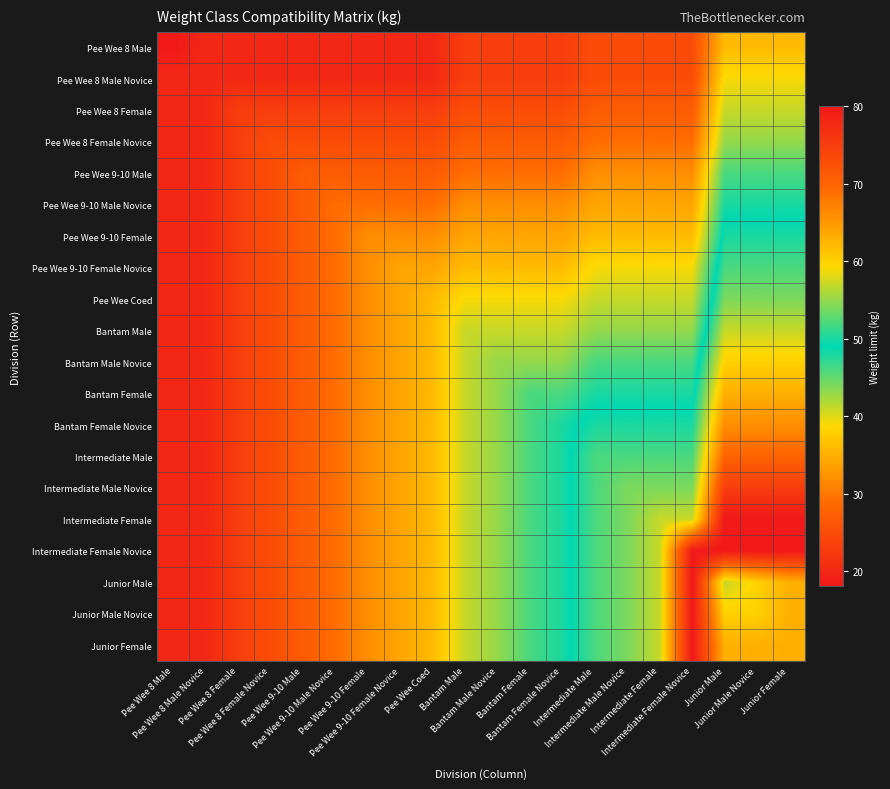

List the series in order of their peak value, highest first.

Intermediate Female, Intermediate Female Novice, Junior Male, Junior Male Novice, Junior Female, Intermediate Male Novice, Intermediate Male, Bantam Female Novice, Bantam Female, Bantam Male Novice, Bantam Male, Pee Wee Coed, Pee Wee 9-10 Female Novice, Pee Wee 9-10 Female, Pee Wee 9-10 Male Novice, Pee Wee 9-10 Male, Pee Wee 8 Female Novice, Pee Wee 8 Female, Pee Wee 8 Male Novice, Pee Wee 8 Male